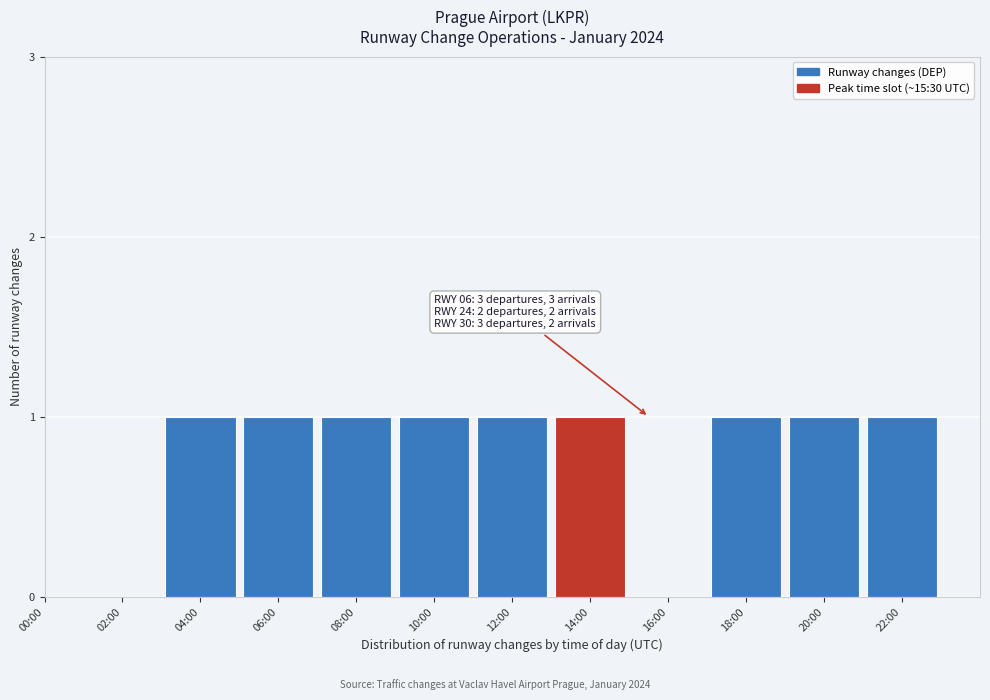

Reading left to right, extract all data points from this chart.

00:00=0	02:00=0	04:00=1	06:00=1	08:00=1	10:00=1	12:00=1	14:00=1	16:00=0	18:00=1	20:00=1	22:00=1